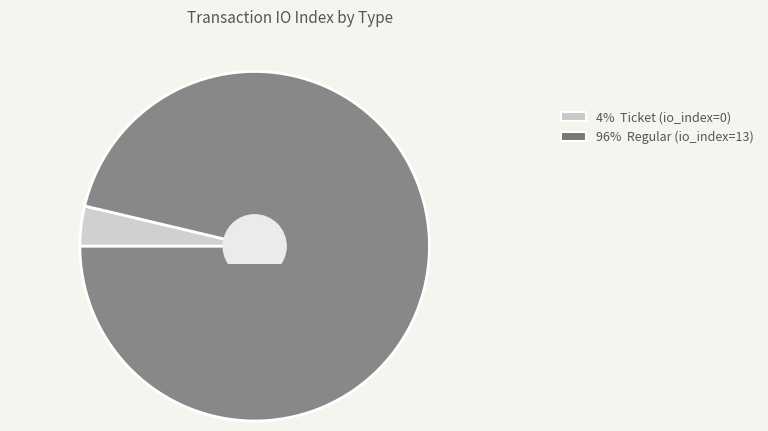

How many slices are in this pie chart?

2